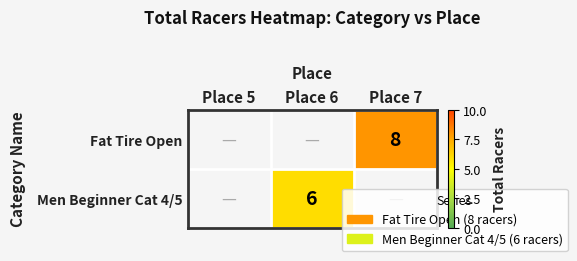

The value of Men Beginner Cat 4/5 at Place 6 is 4. True or false?

False